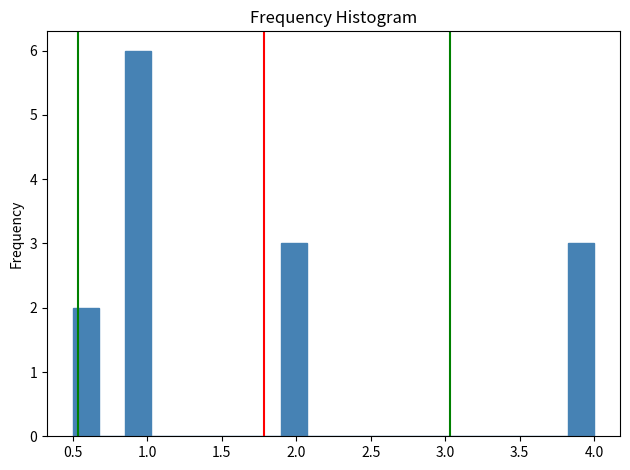

Read against the x-axis, roughly where is the centre of the tallest bar?

0.95